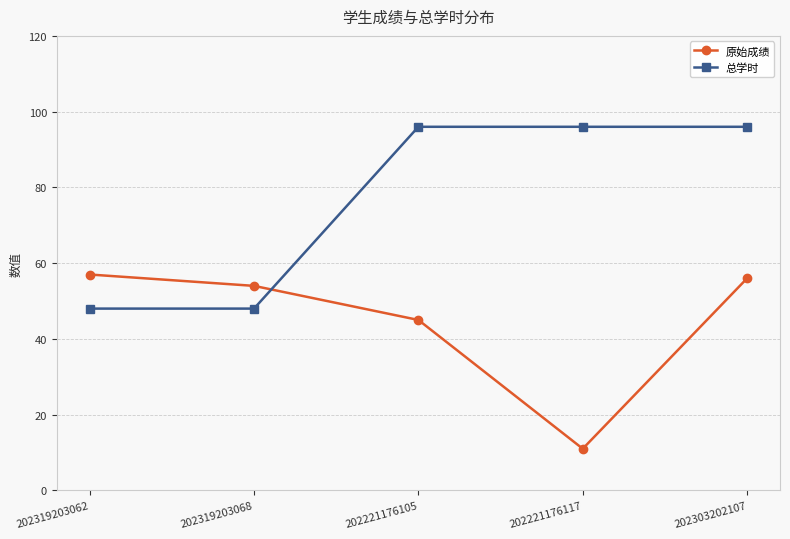

Reading left to right, transcribe all the data shown in this chart.

原始成绩: 202319203062=57	202319203068=54	202221176105=45	202221176117=11	202303202107=56
总学时: 202319203062=48	202319203068=48	202221176105=96	202221176117=96	202303202107=96